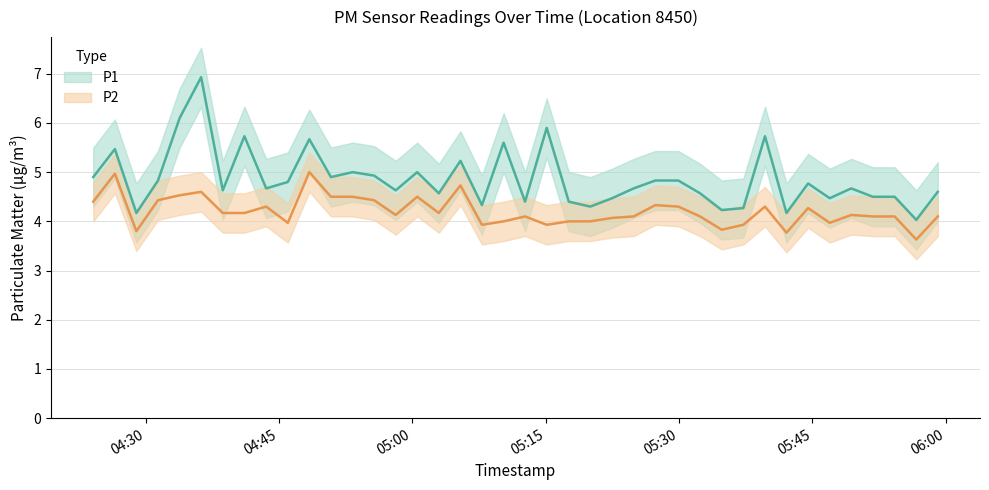

What is the label of the 29th point from the left?

2023-05-10T05:32:22